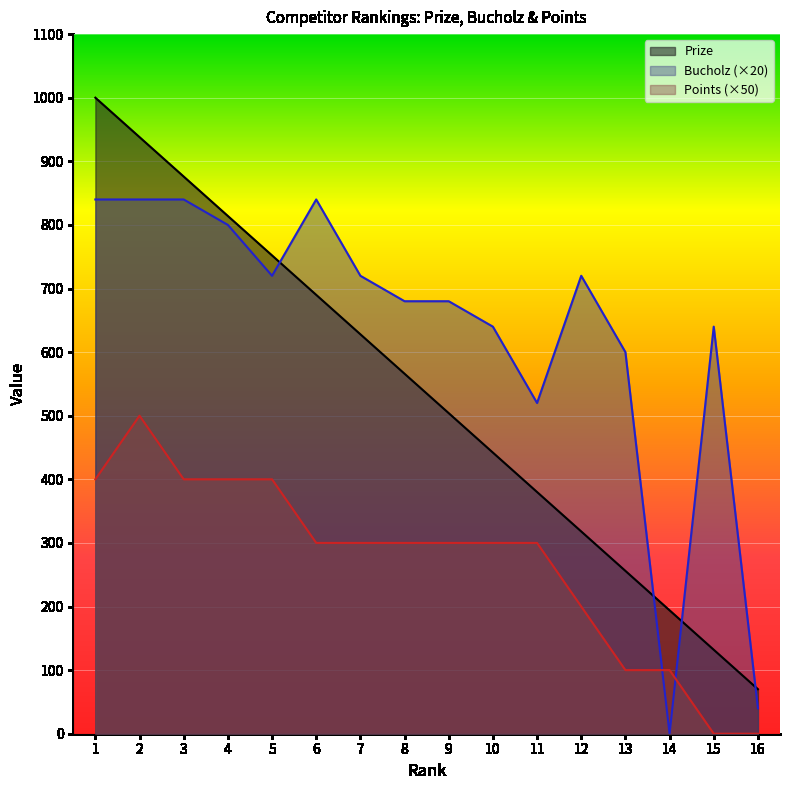

Reading left to right, list all the values displayed in this chart.

Prize: 1000	938	876	814	752	690	628	566	504	442	380	318	256	194	132	70
Bucholz: 840	840	840	800	720	840	720	680	680	640	520	720	600	0	640	40
Points: 400	500	400	400	400	300	300	300	300	300	300	200	100	100	0	0